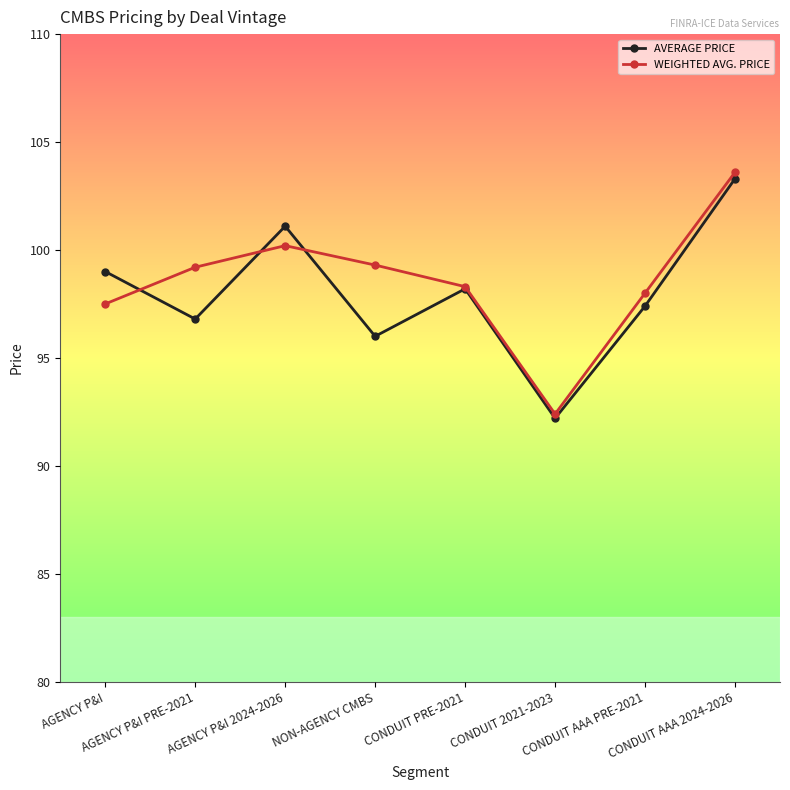

What is the difference between the maximum and minimum values in the WEIGHTED AVG. PRICE series?

11.2